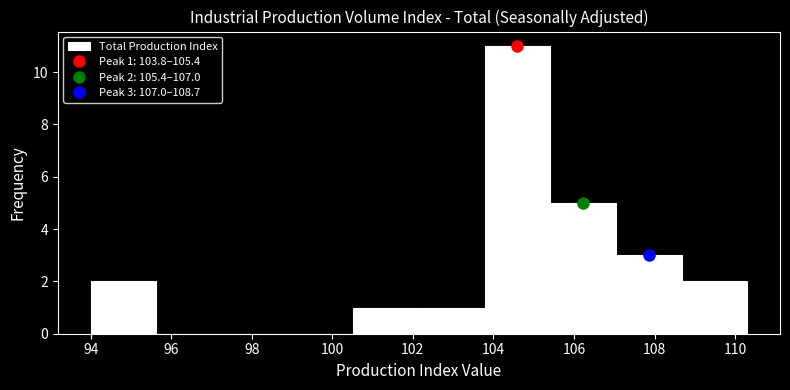

Over which range of the x-axis is the bar tallest?

103.8 to 105.4